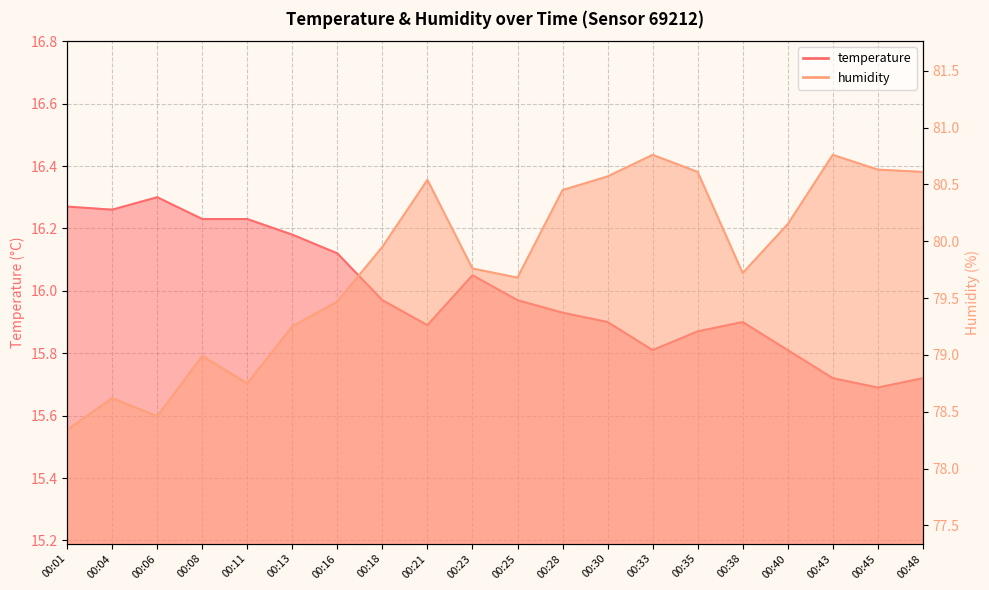

Which series has the widest spread of values?

humidity